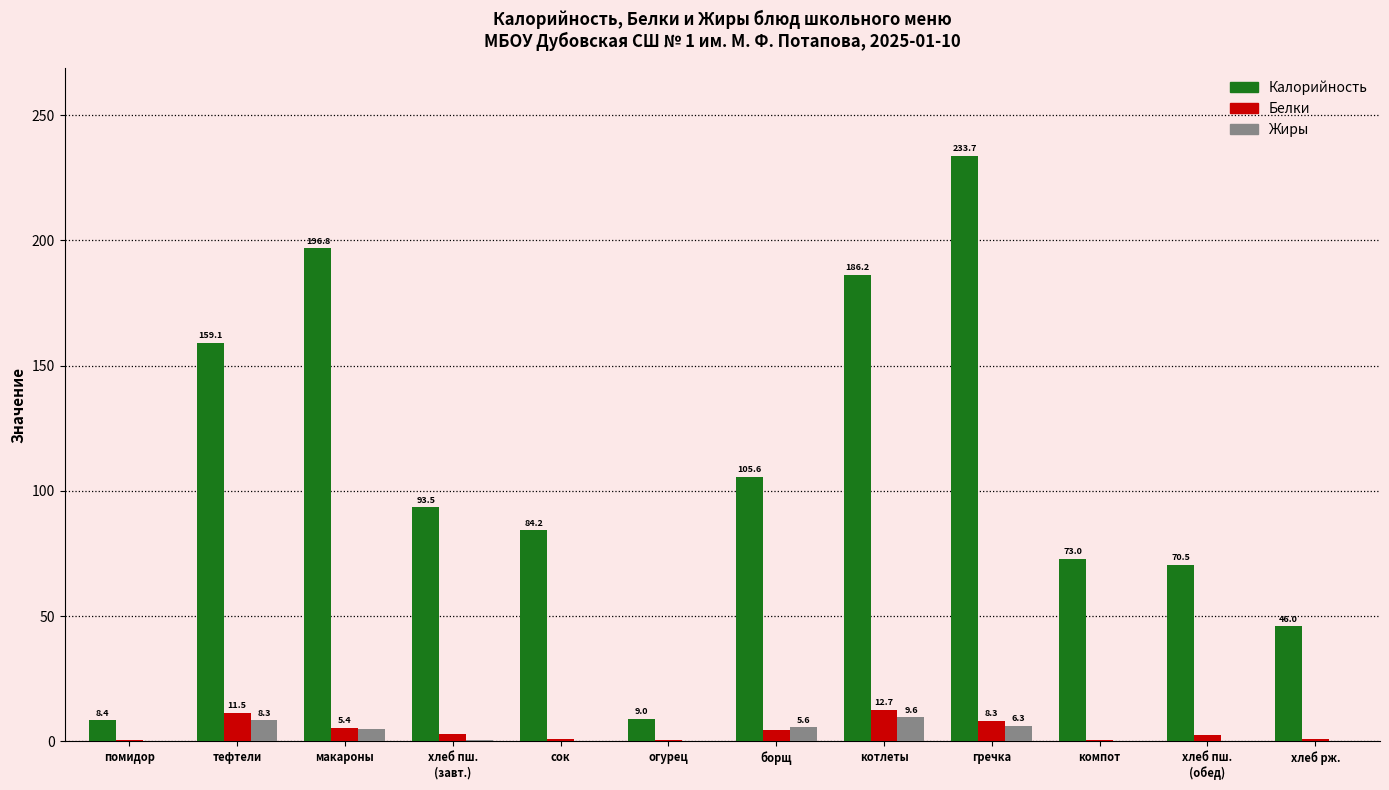

At which category is the sum across all series the highest?

гречка